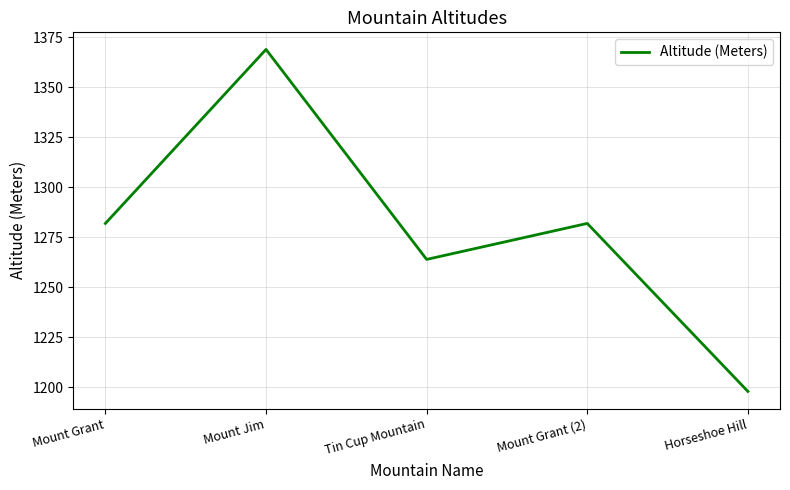

Between Horseshoe Hill and Tin Cup Mountain, which is larger?

Tin Cup Mountain